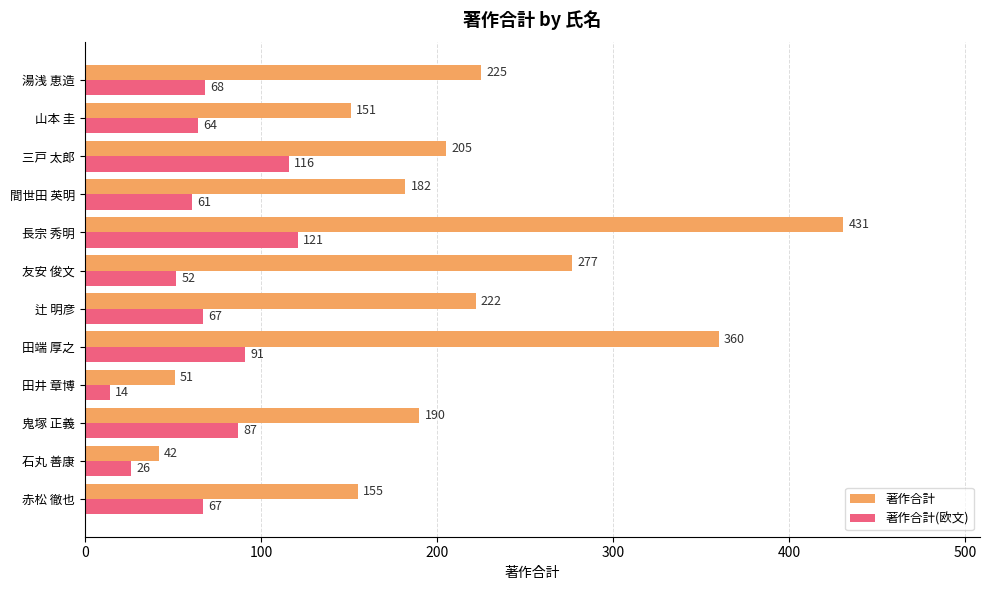

Which category has the highest value across all series?

長宗 秀明